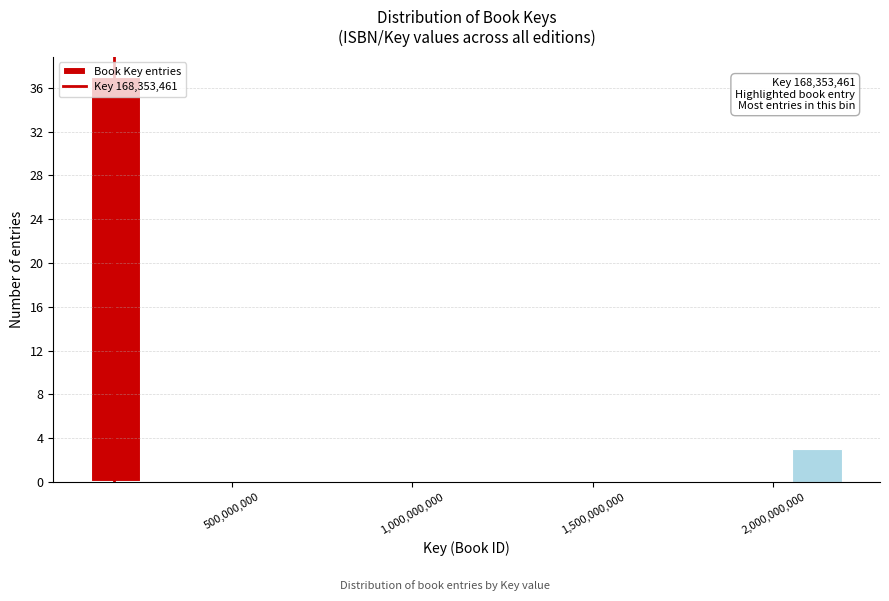

Read against the x-axis, roughly where is the centre of the tallest bar?

200000000